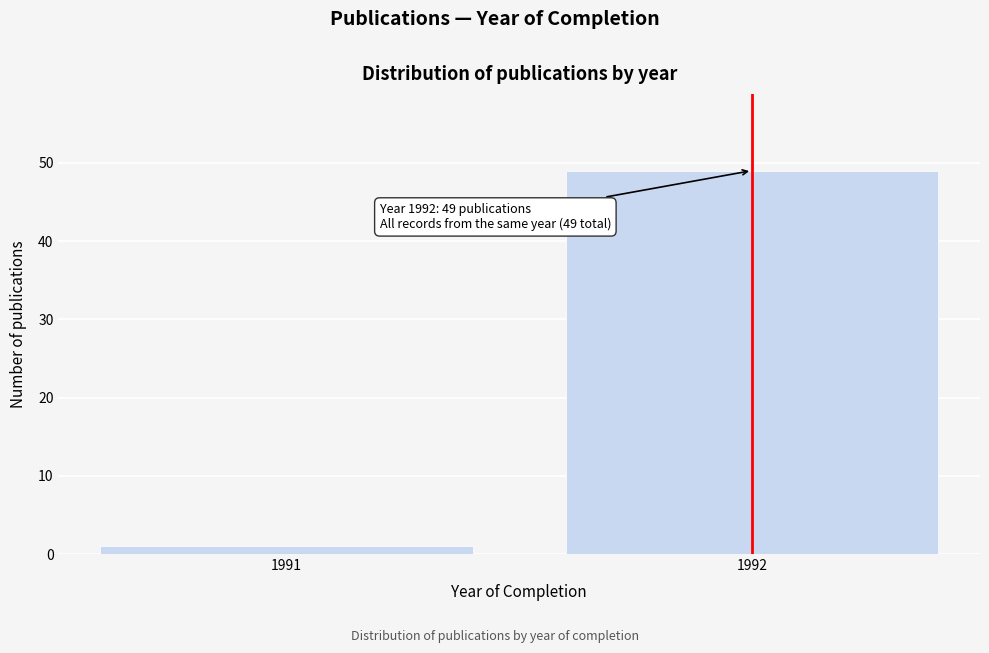

Reading left to right, what are all the values shown in this chart?

1991=1	1992=49